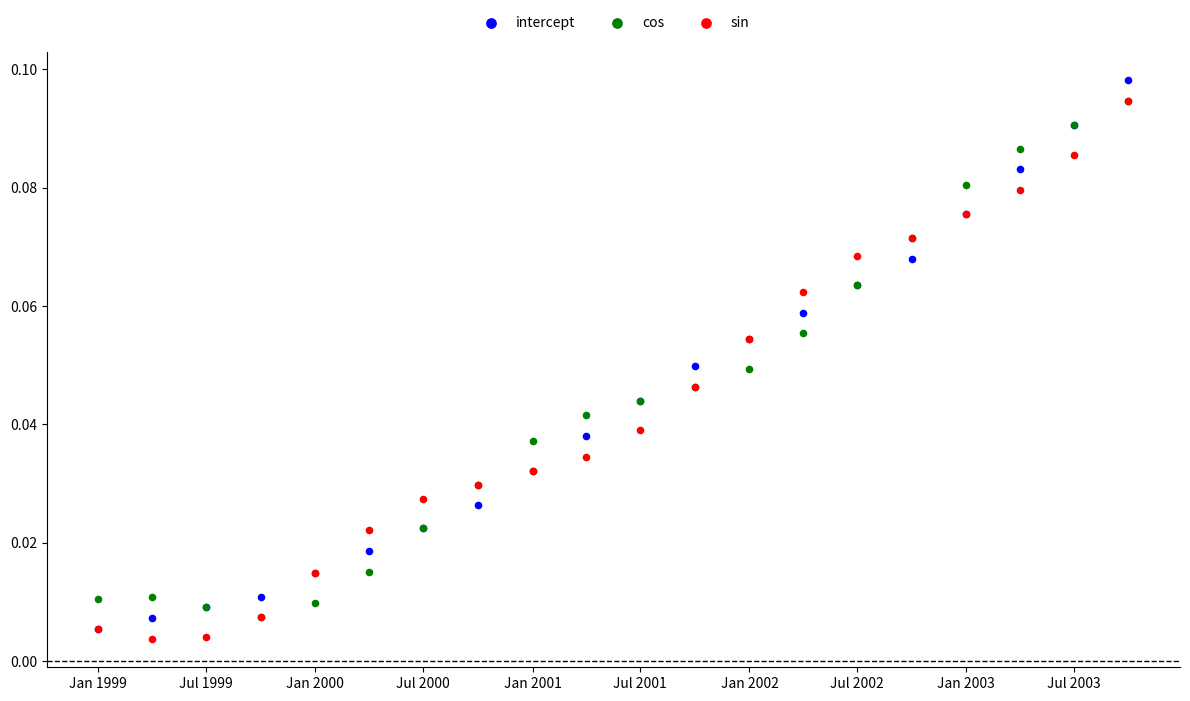

Which series contains the highest Y value?

intercept